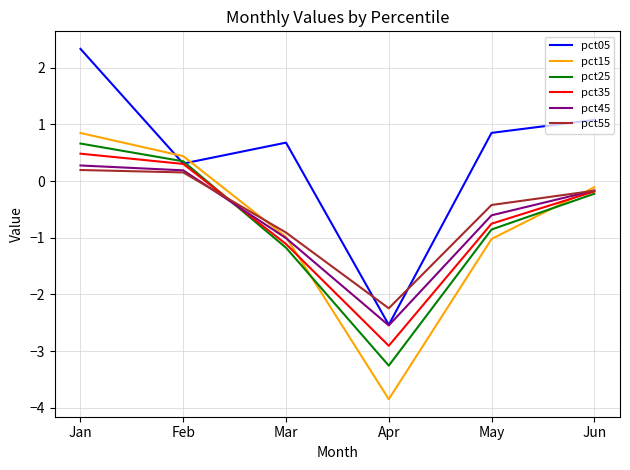

True or false: pct35 has more than 1 interior local peaks.

False